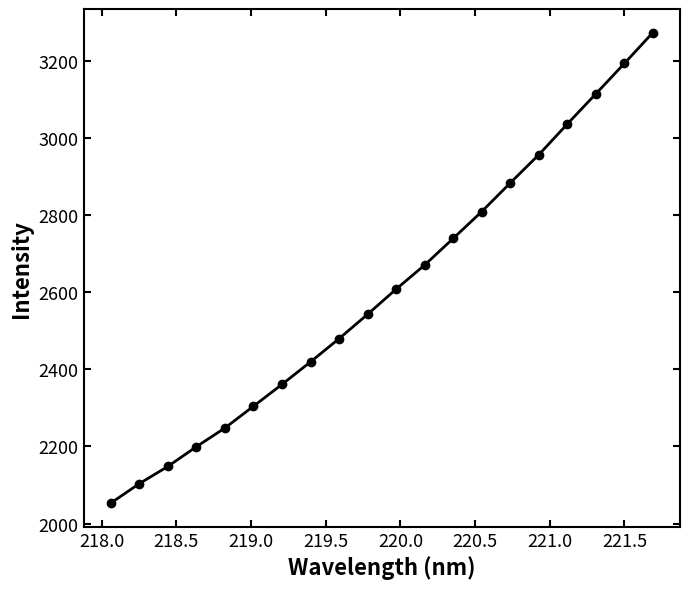

True or false: there are more than 1 points higher than both neighbors.

False